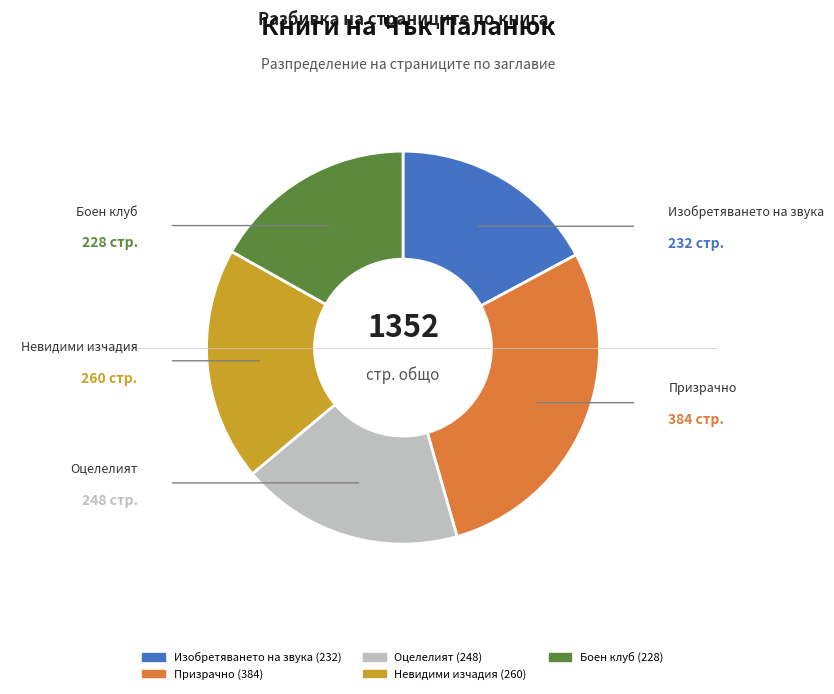

Which slice is the largest?

Призрачно